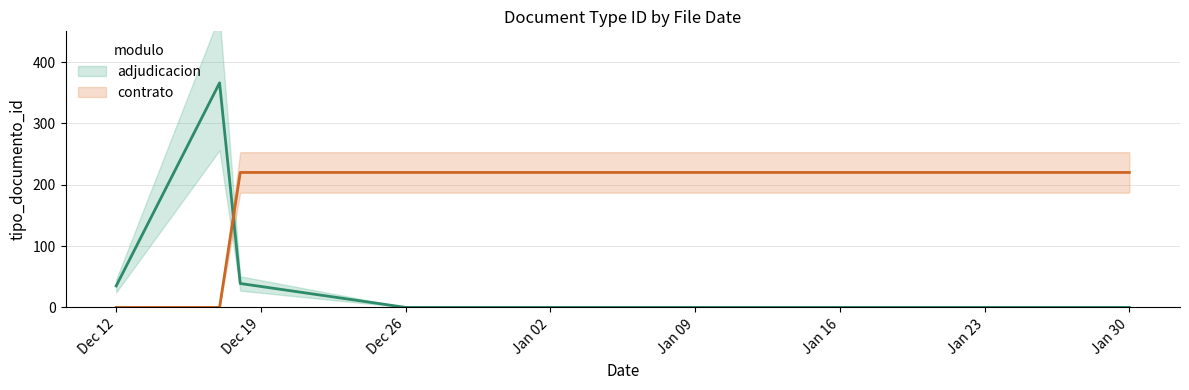

Reading right to left, transcribe all the data shown in this chart.

adjudicacion (line): 0	0	39	366	35
contrato (line): 220	220	220	0	0